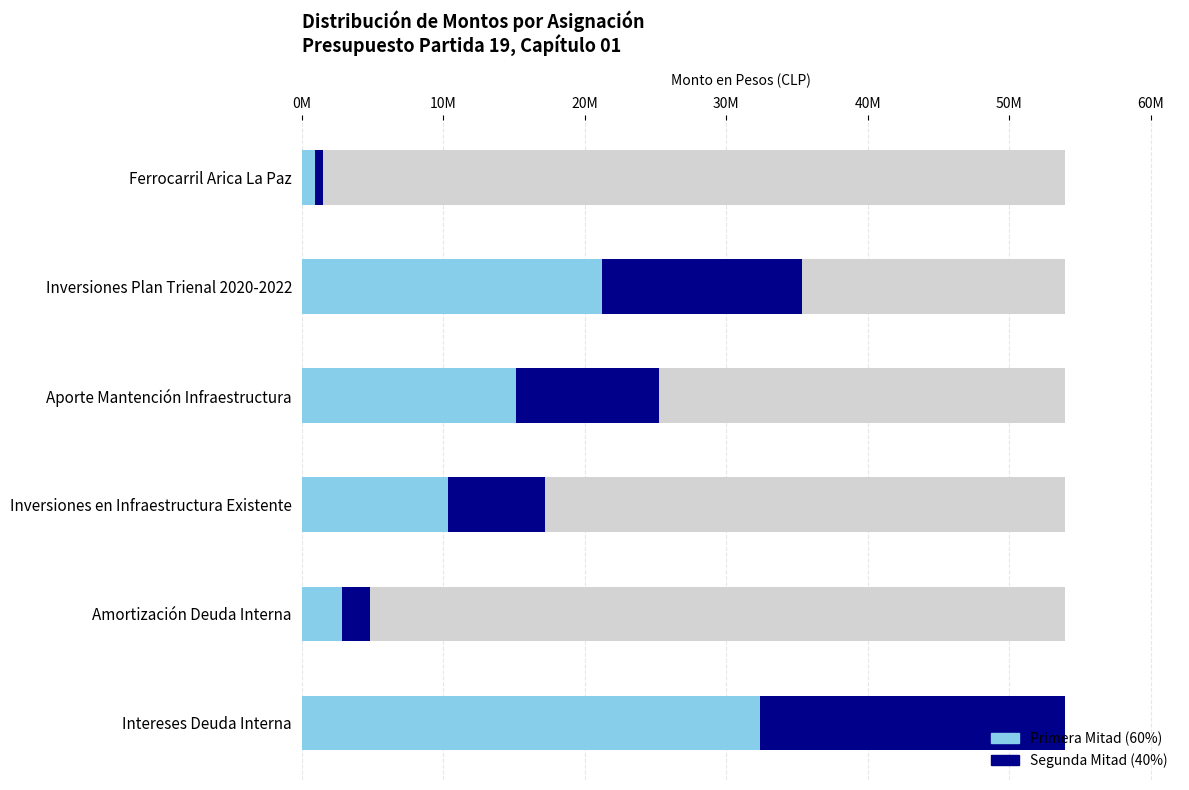

Which has a higher value, Aporte Mantención Infraestructura or Amortización Deuda Interna?

Aporte Mantención Infraestructura